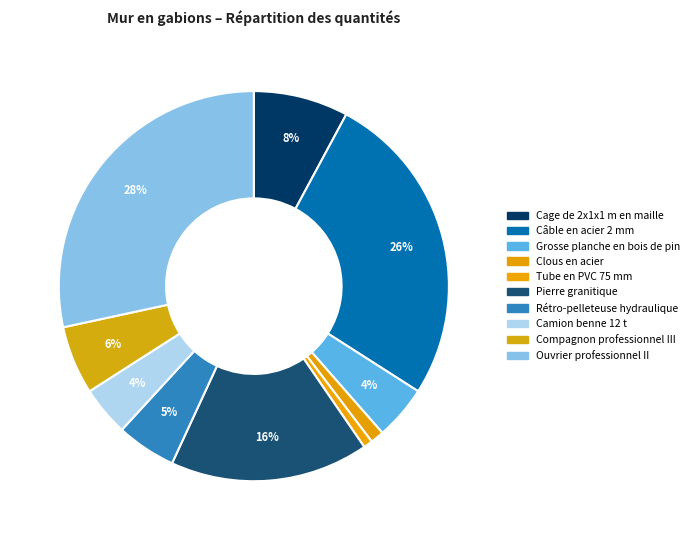

To the nearest percent, what is the average slice percentage?

10%